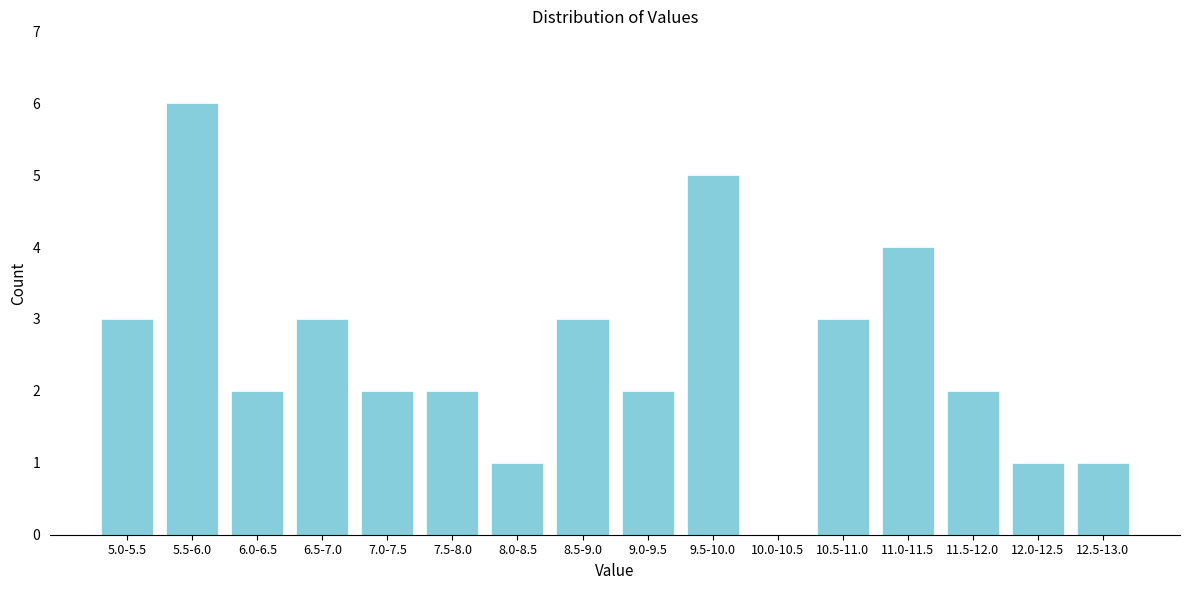

Reading right to left, what are all the values shown in this chart?

12.5-13.0=1	12.0-12.5=1	11.5-12.0=2	11.0-11.5=4	10.5-11.0=3	10.0-10.5=0	9.5-10.0=5	9.0-9.5=2	8.5-9.0=3	8.0-8.5=1	7.5-8.0=2	7.0-7.5=2	6.5-7.0=3	6.0-6.5=2	5.5-6.0=6	5.0-5.5=3